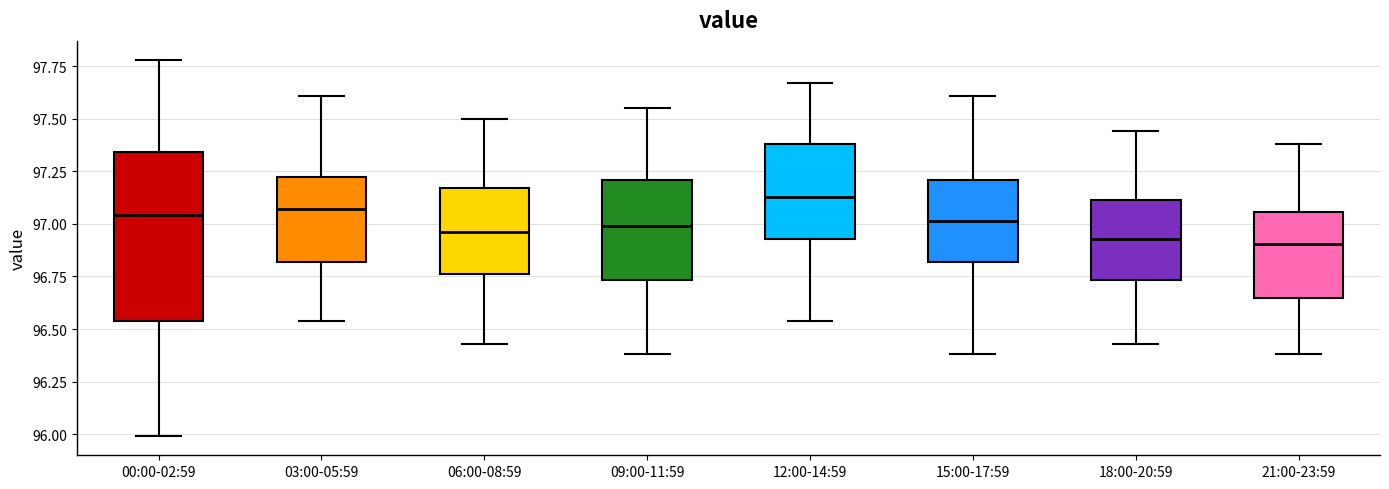

Where is the upper edge of the box for 18:00-20:59 on the y-axis? The values are not printed on the chart, so give them approximately, as read against the axis.

97.10